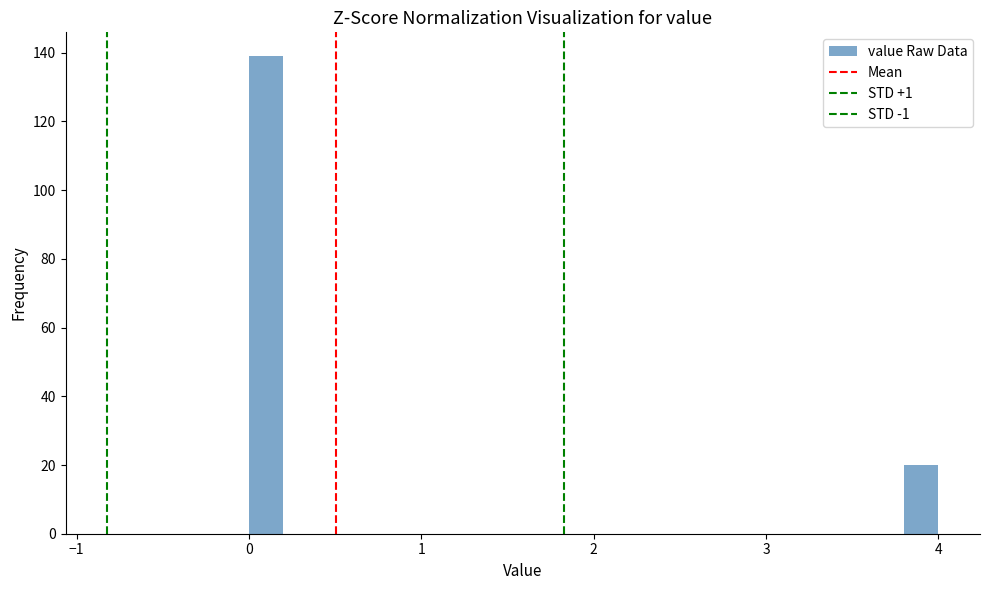

Around what value on the x-axis is the tallest bar? Give the approximate position of its centre, as read against the axis.

0.1